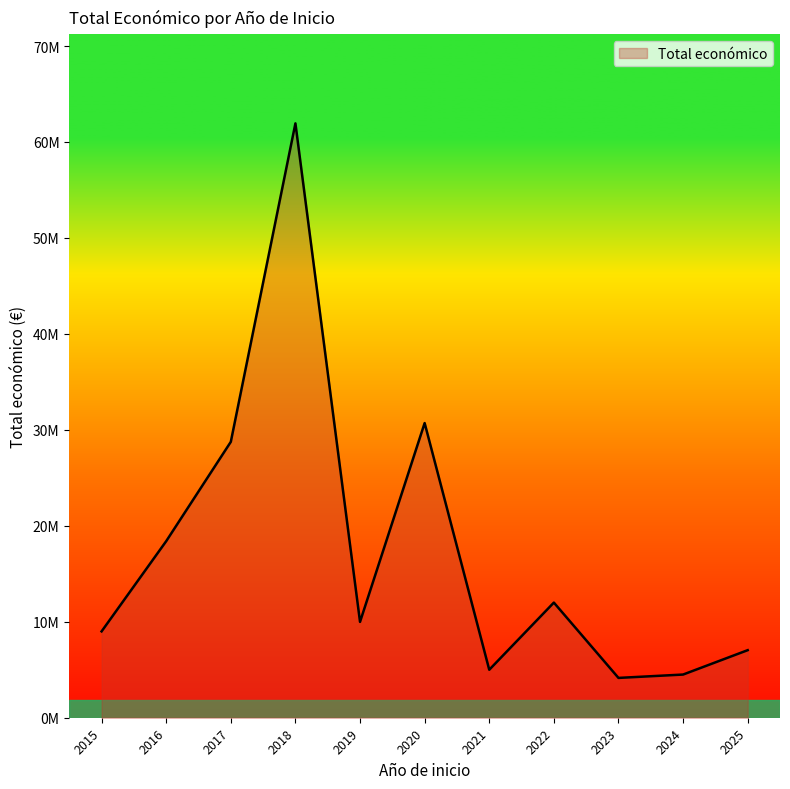

Is this an area chart (filled region under the line)?

Yes